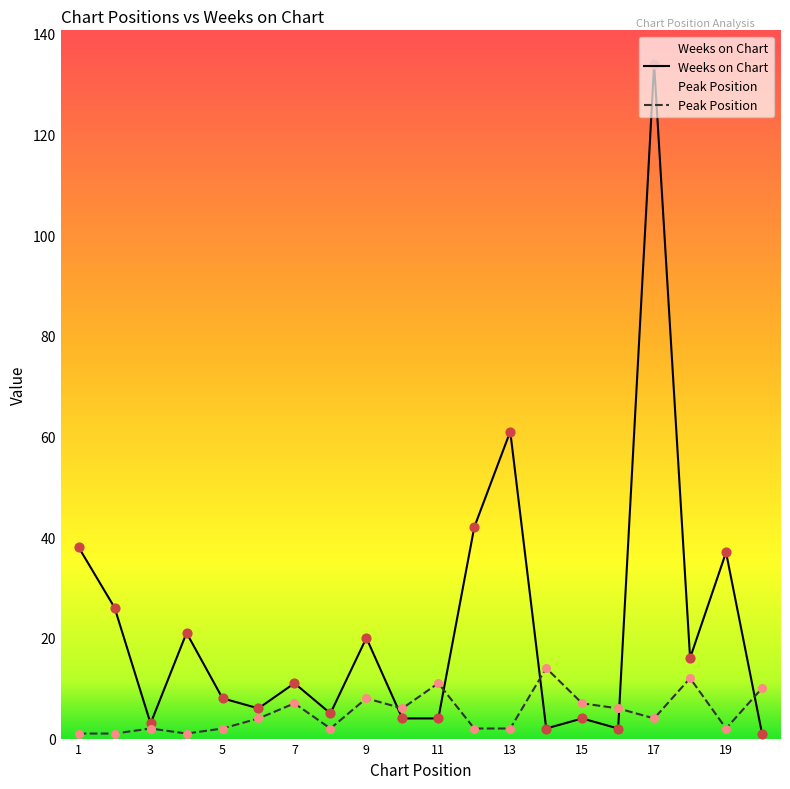

Which series has the largest total across all categories?

Weeks on Chart